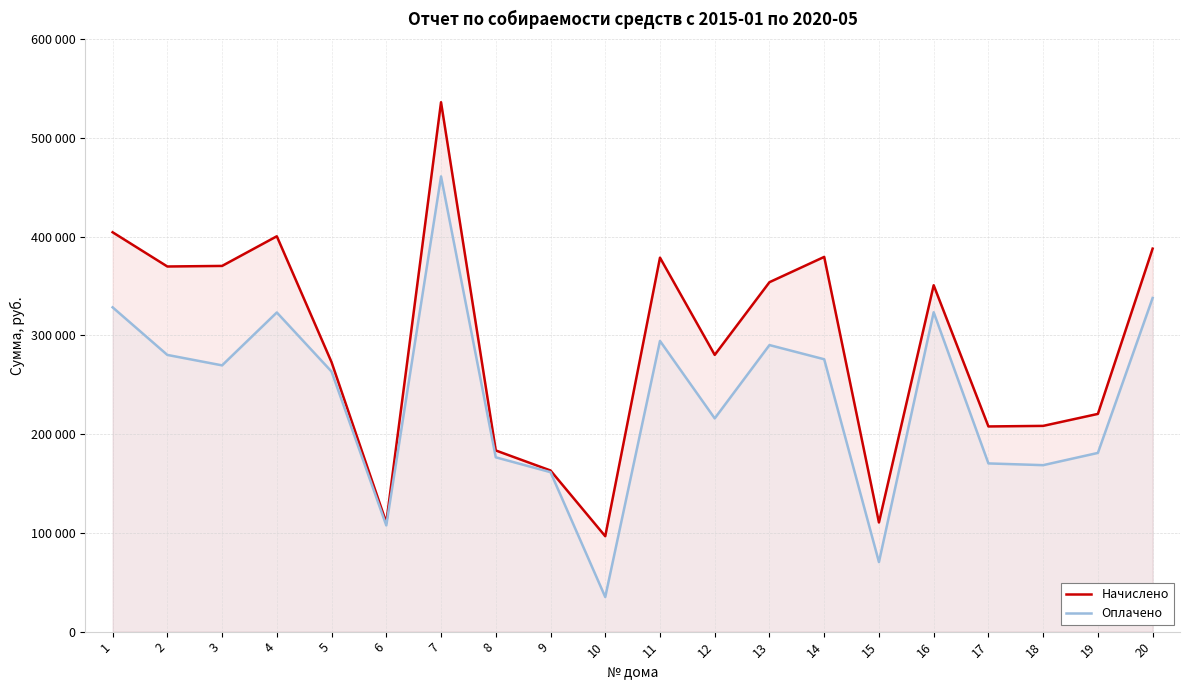

Which series has the largest total across all categories?

Начислено